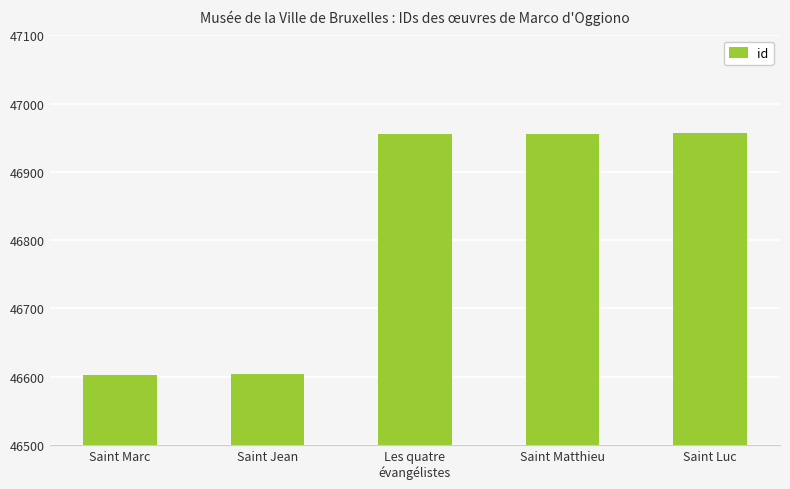

How many bars are there in total?

5